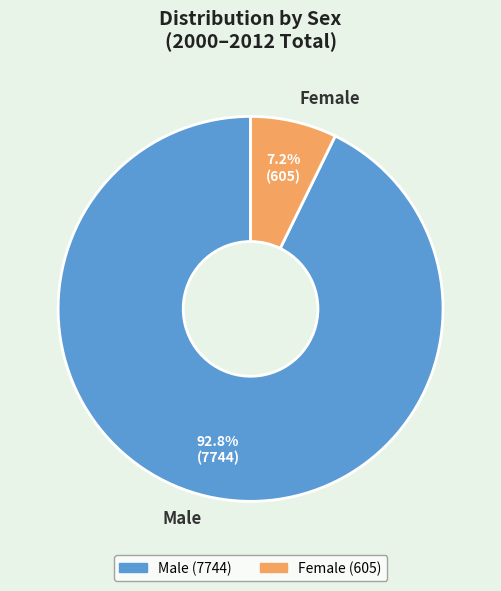

What percentage do Male and Female together represent?

100.0%